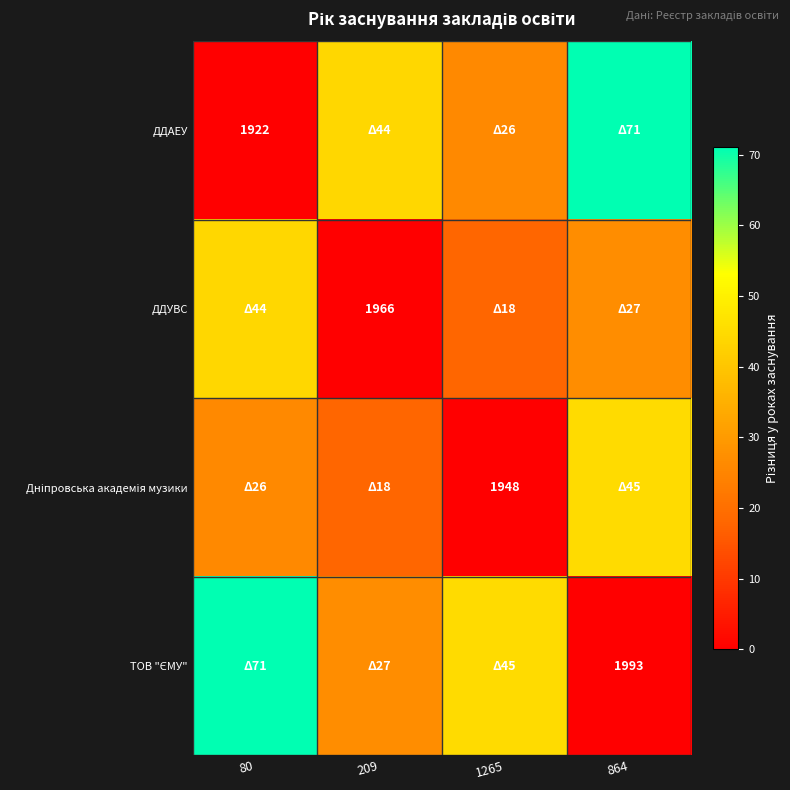

Which series changed the most between 80 and 1265?

ДДАЕУ